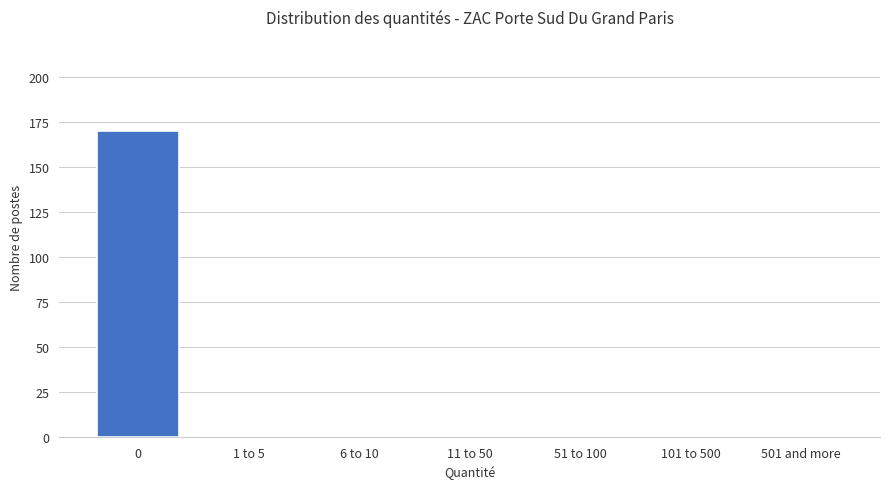

Reading left to right, what are all the values shown in this chart?

0=170	1 to 5=0	6 to 10=0	11 to 50=0	51 to 100=0	101 to 500=0	501 and more=0